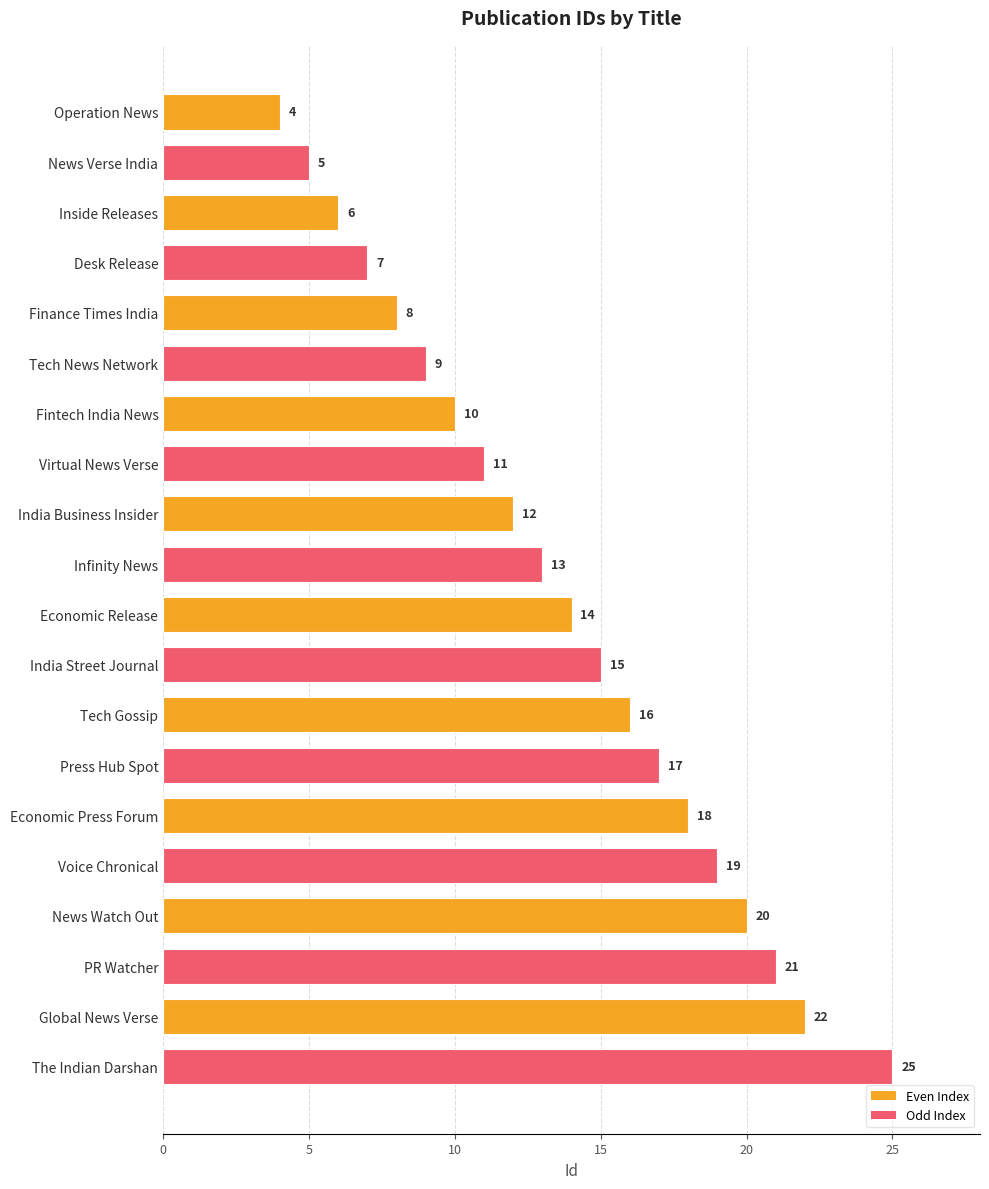

What is the difference between the maximum and minimum values?

21